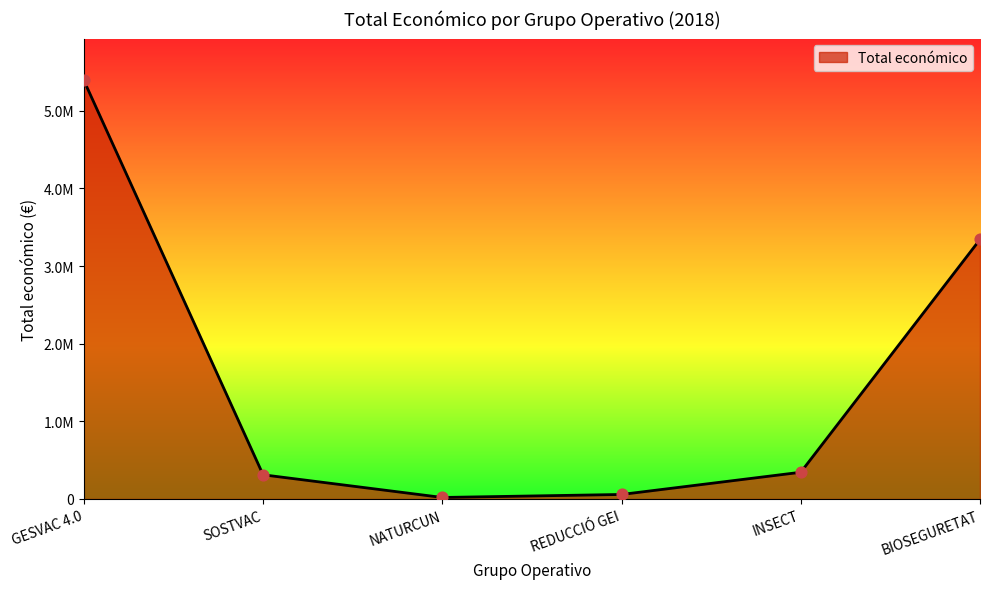

What is the change in value from SOSTVAC to REDUCCIÓ GEI?

-253423